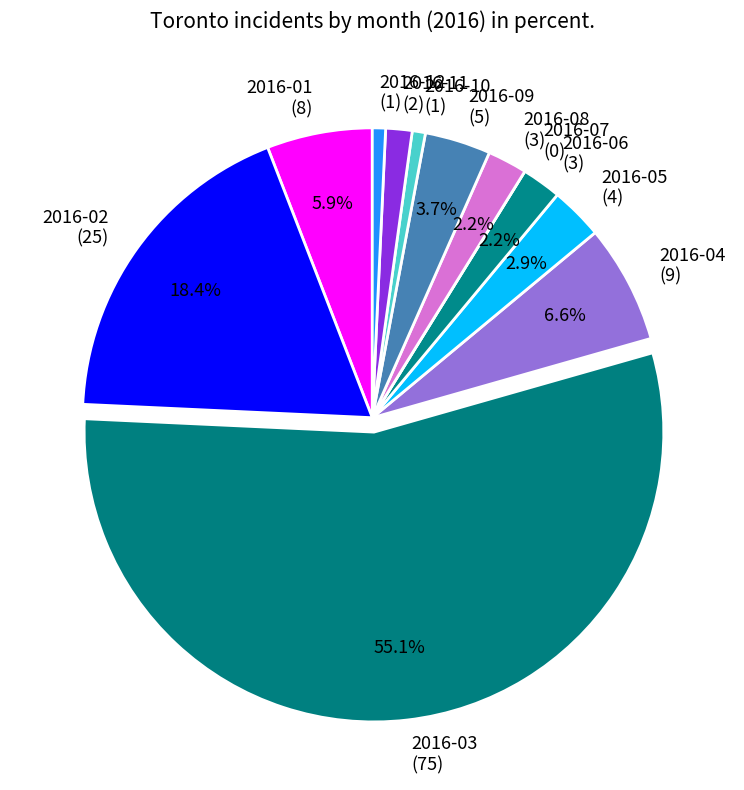

Between 2016-04 (9) and 2016-11 (2), which is larger?

2016-04 (9)